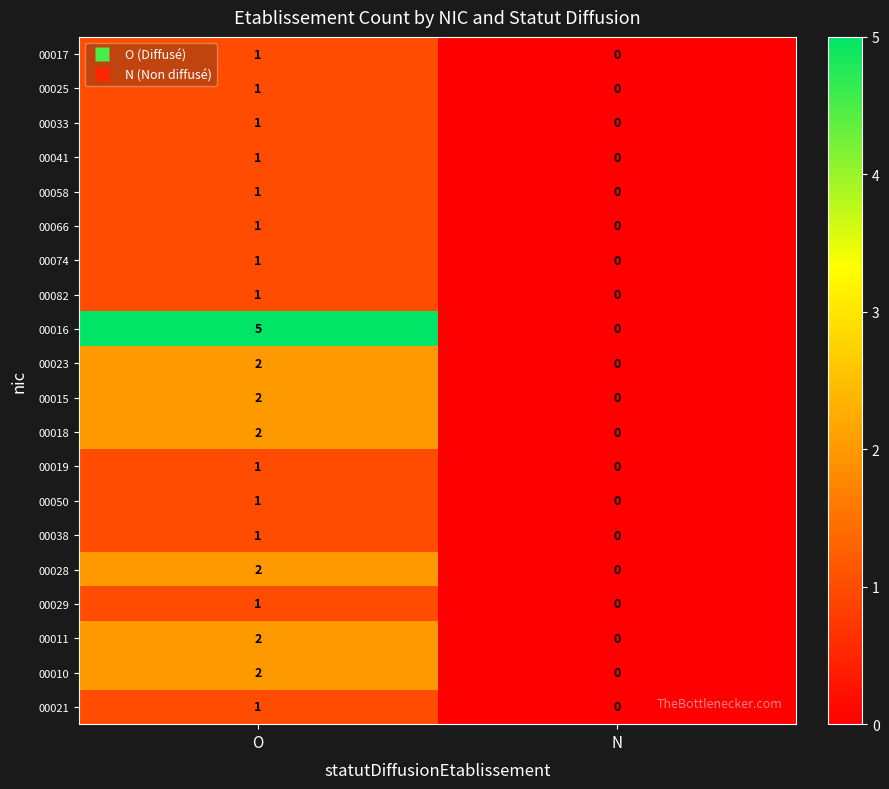

At which label is 00041 closest to 0?

N